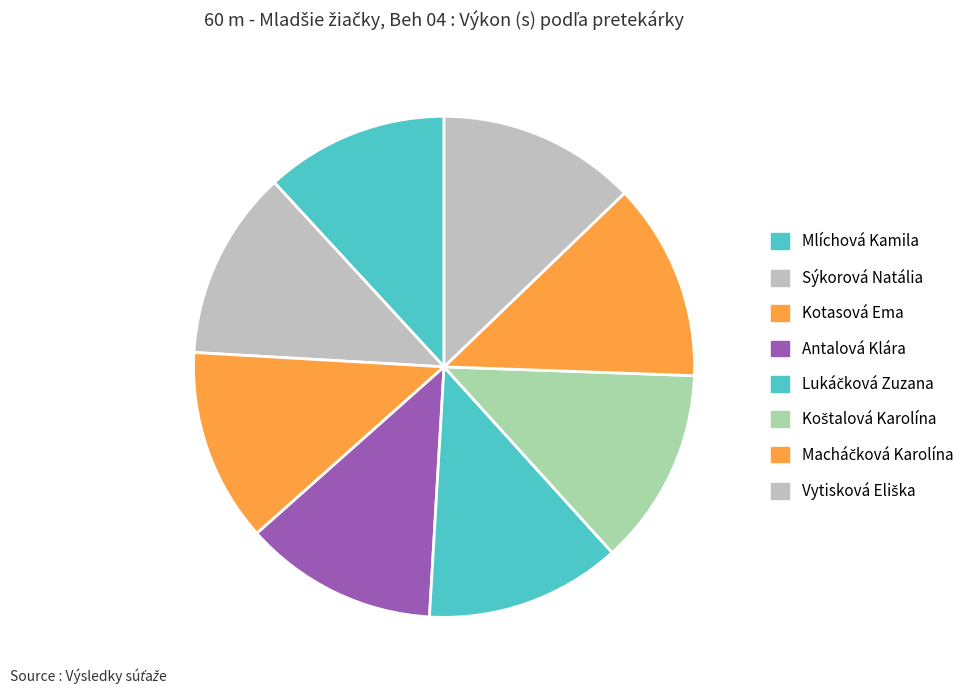

What is the ratio of the value at Antalová Klára to the value at Macháčková Karolína?

1.0